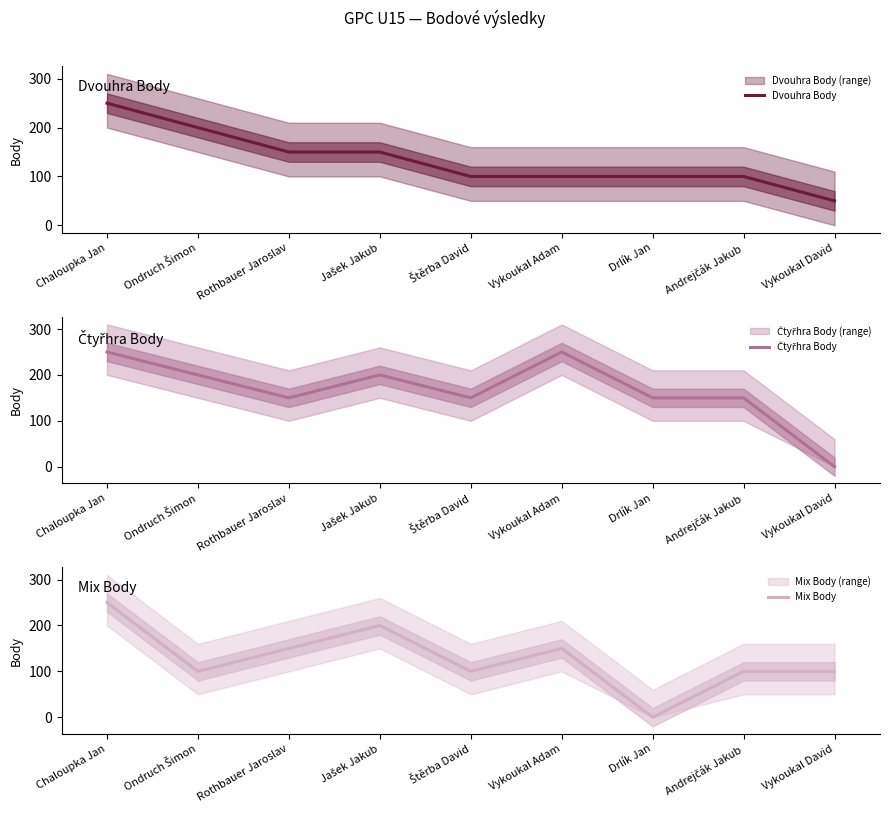

What is the label of the 7th point from the right?

Rothbauer Jaroslav